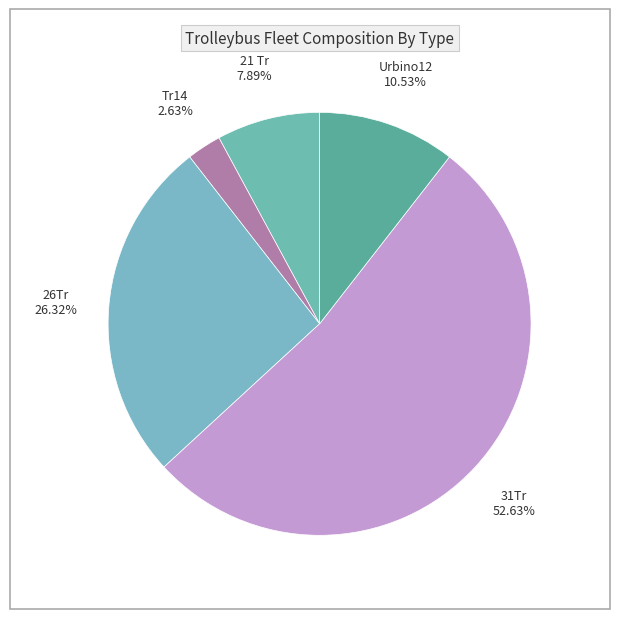

Which category accounts for the majority?

31Tr